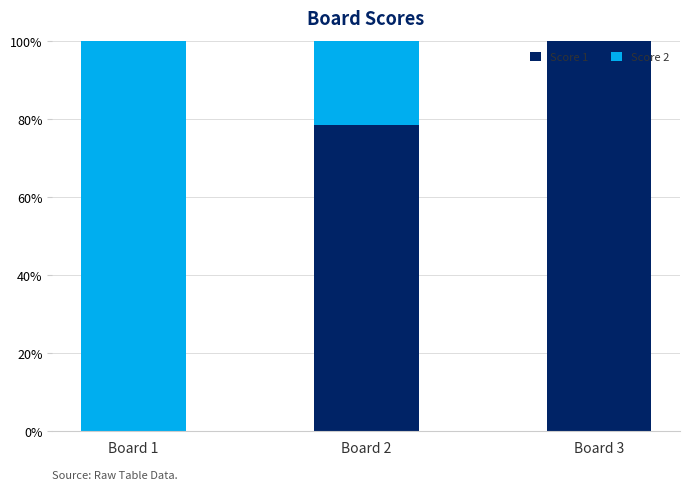

At which label is Score 1 closest to 50?

Board 2